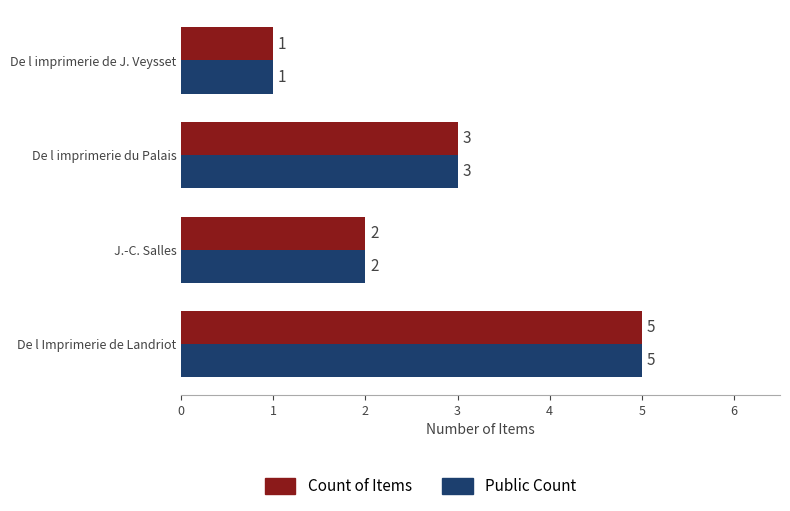

How many Count of Items values are between 2 and 5?

3